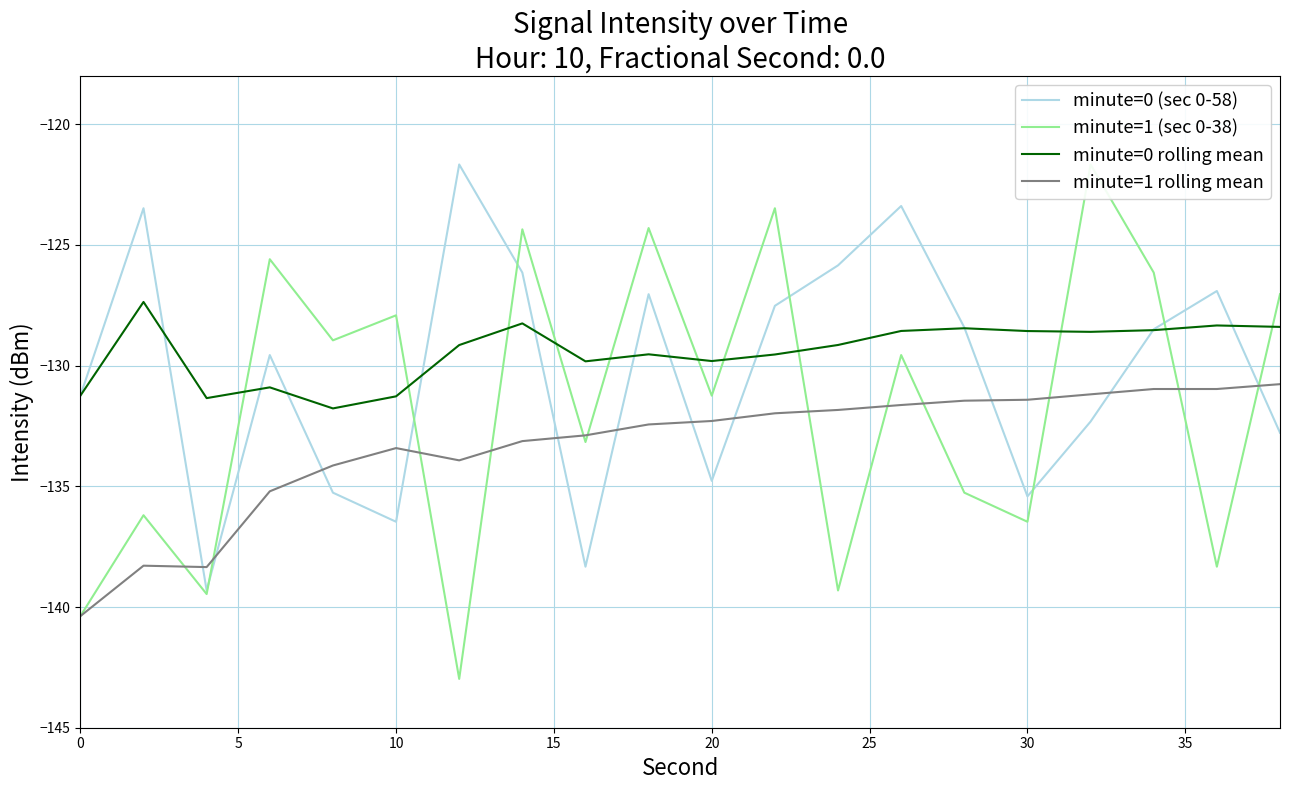

In minute=1 rolling mean, how many points are higher than both neighbors (excluding endpoints)?

2